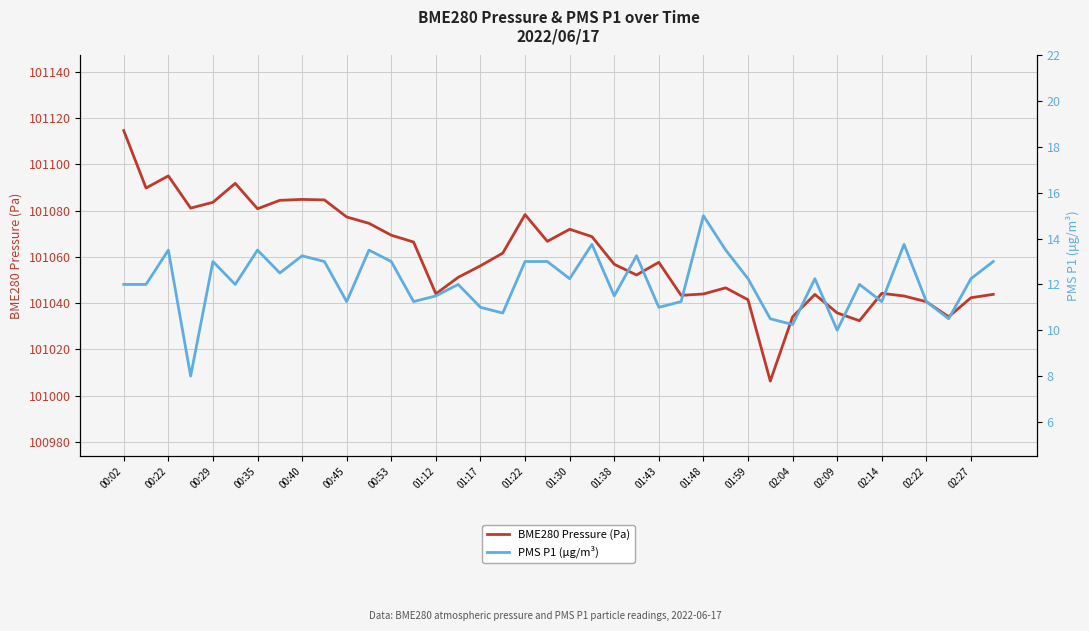

Reading left to right, transcribe all the data shown in this chart.

BME280 Pressure (Pa): 101114.6	101089.8	101095.0	101081.1	101083.6	101091.8	101080.8	101084.4	101084.8	101084.6	101077.2	101074.5	101069.3	101066.4	101044.0	101051.1	101056.1	101061.6	101078.2	101066.7	101071.9	101068.7	101056.8	101052.2	101057.6	101043.3	101043.9	101046.6	101041.4	101006.3	101034.1	101043.8	101035.8	101032.4	101044.2	101043.1	101040.6	101034.1	101042.3	101043.8
PMS P1 (μg/m³): 12.0	12.0	13.5	8.0	13.0	12.0	13.5	12.5	13.2	13.0	11.2	13.5	13.0	11.2	11.5	12.0	11.0	10.8	13.0	13.0	12.2	13.8	11.5	13.2	11.0	11.2	15.0	13.5	12.2	10.5	10.2	12.2	10.0	12.0	11.2	13.8	11.2	10.5	12.2	13.0